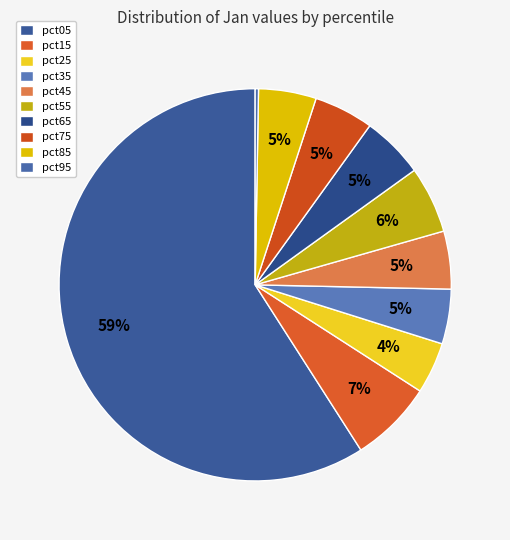

Does any single category account for the majority?

Yes